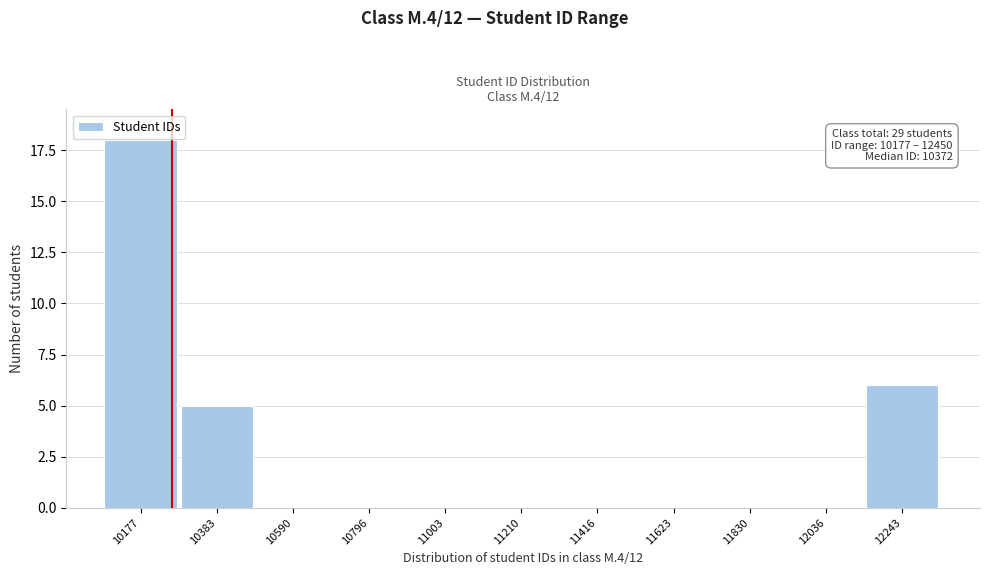

Reading left to right, list all the values displayed in this chart.

10177=18	10383=5	10590=0	10796=0	11003=0	11210=0	11416=0	11623=0	11830=0	12036=0	12243=6